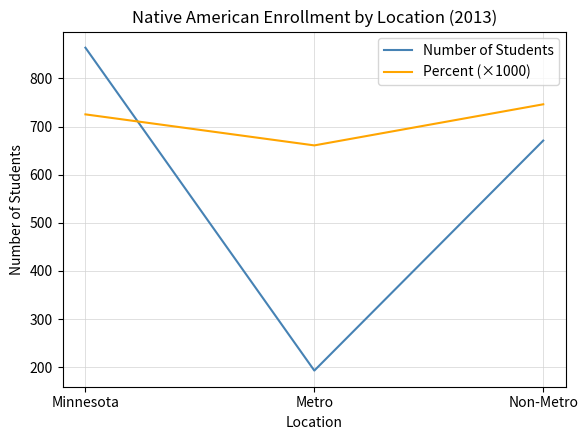

List the series in order of their overall mean, lowest first.

Number of Students, Percent (×1000)